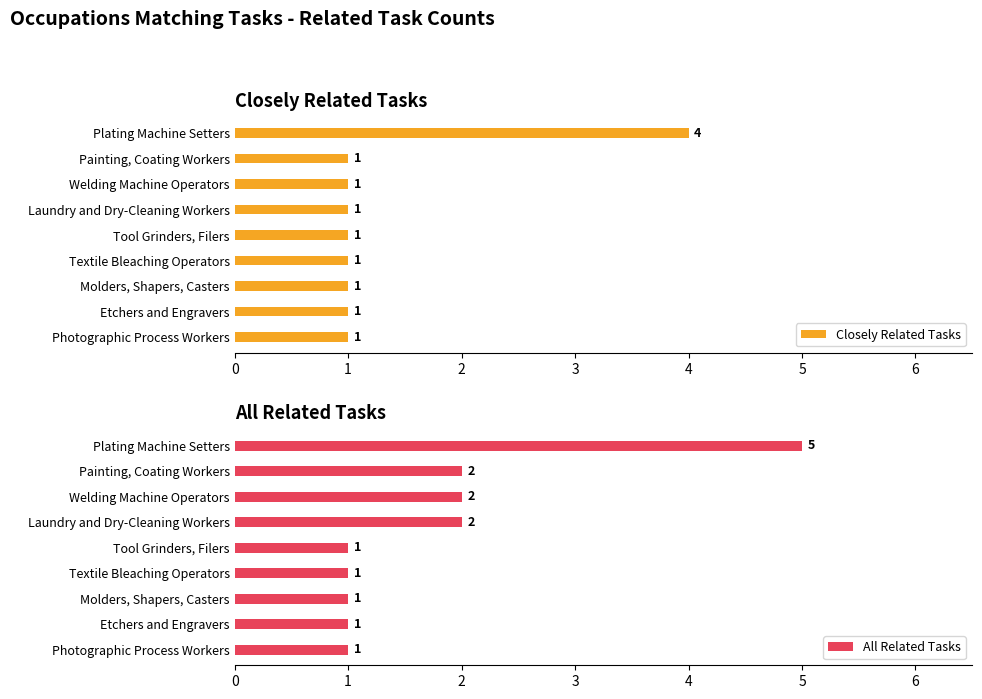

The All Related Tasks series shows 0 at 8. True or false?

False